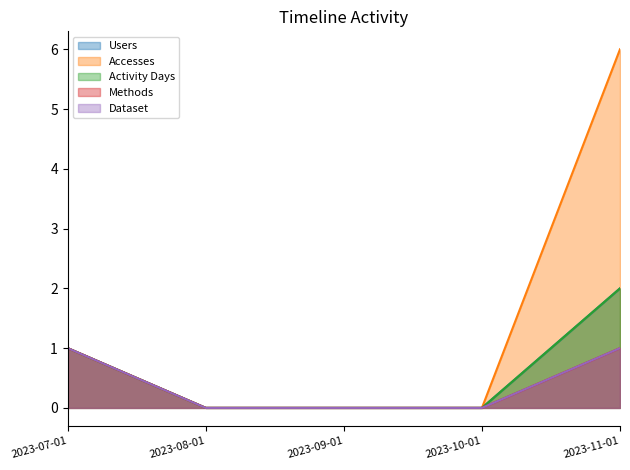

Rank the series by their maximum value, from highest to lowest.

Accesses, Users, Activity Days, Methods, Dataset